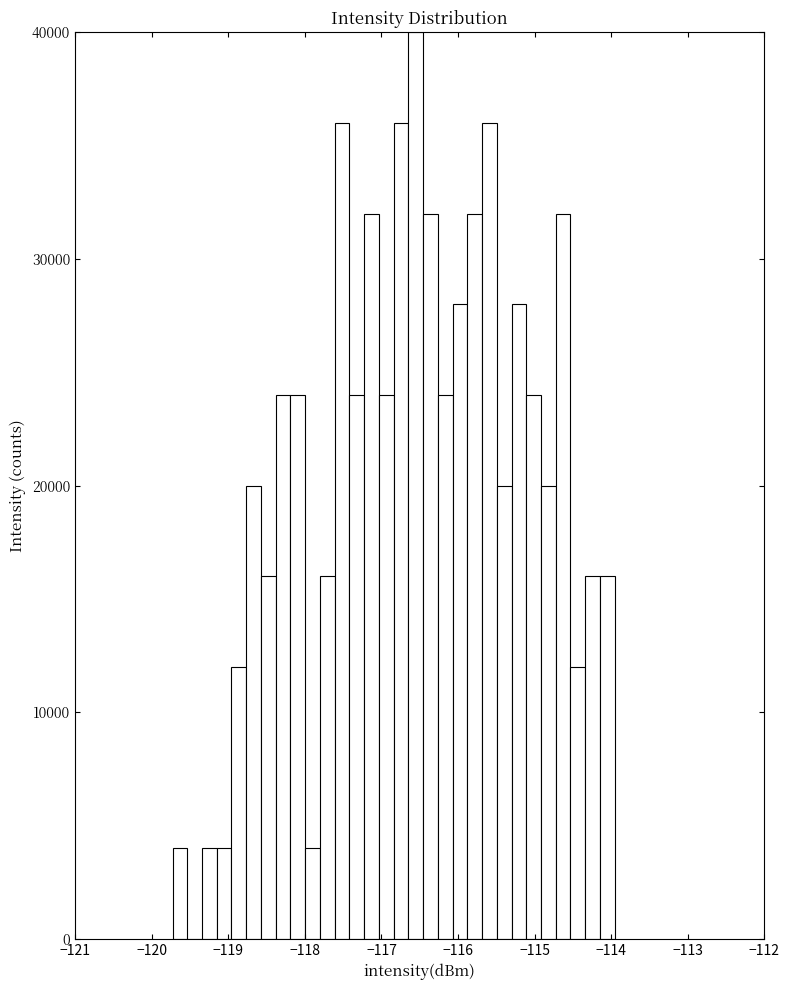

Read against the x-axis, roughly where is the centre of the tallest bar?

-116.6